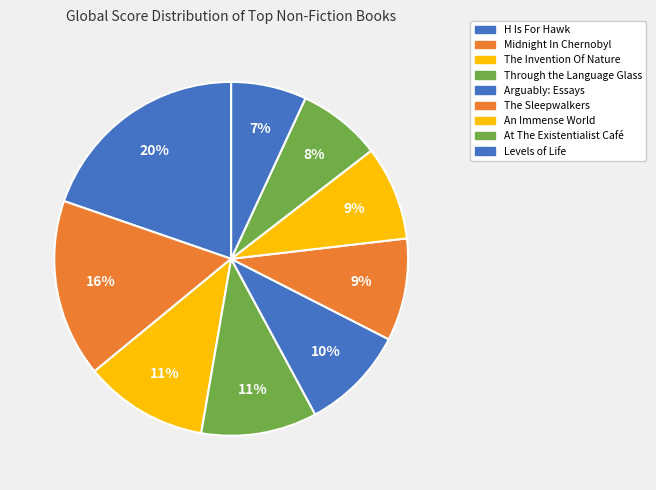

To the nearest percent, what portion does Arguably: Essays represent?

10%